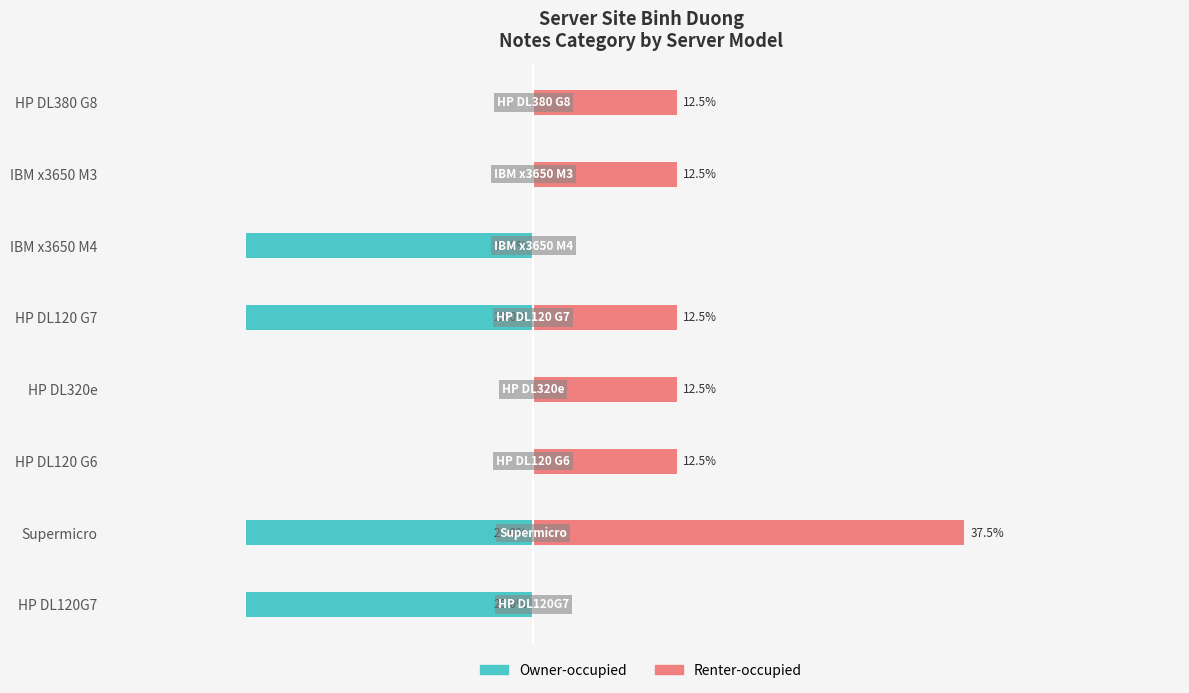

What is the average value of the Owner-occupied series?

-12.5